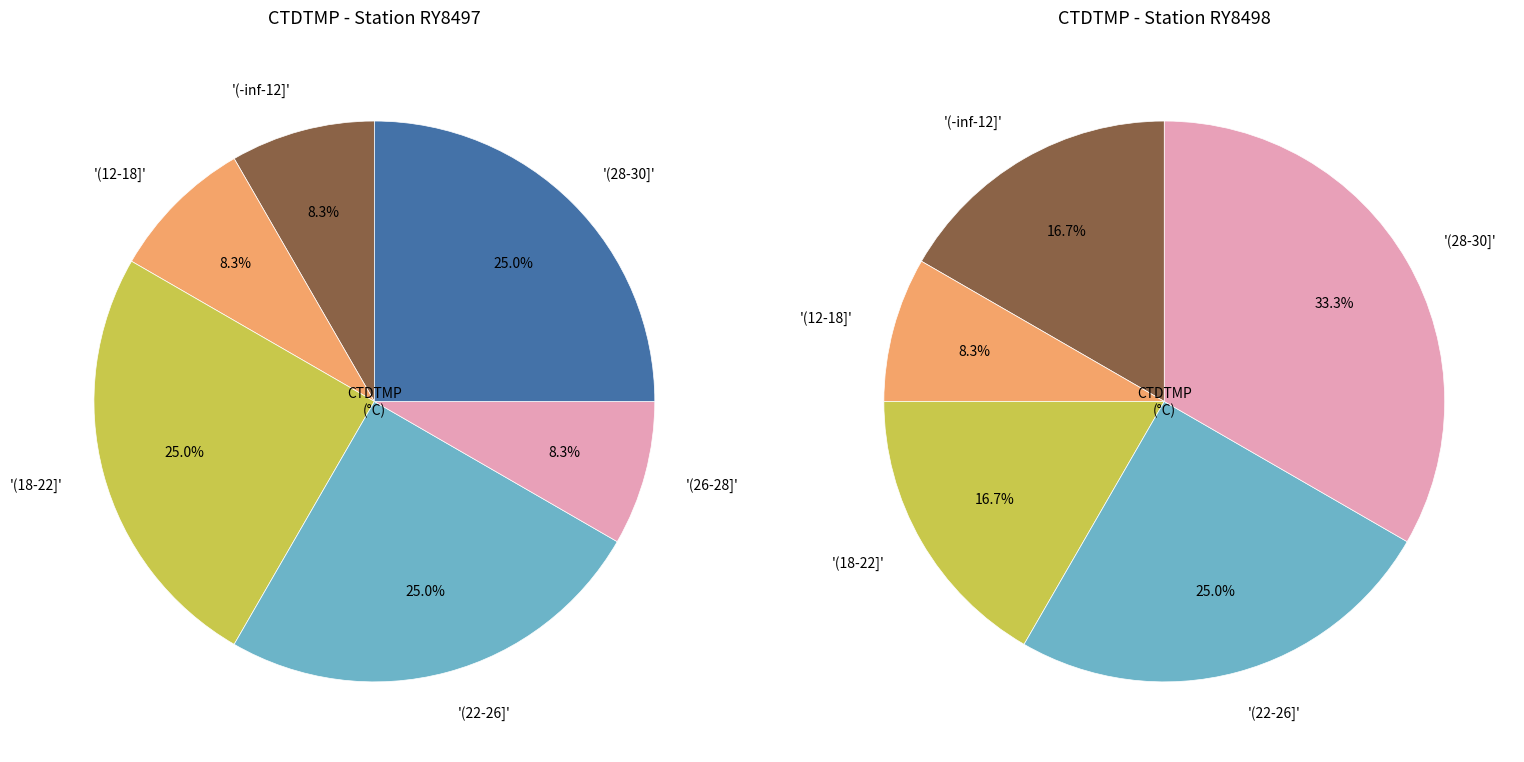

Does any single category account for the majority?

No